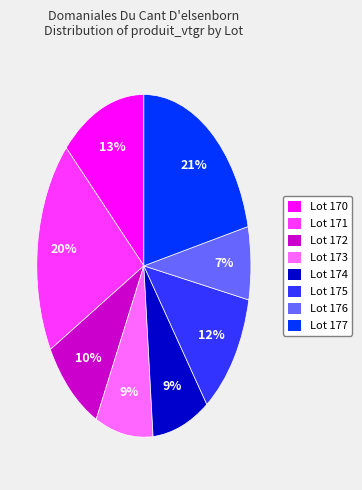

Which category has the biggest portion of the pie?

Lot 177